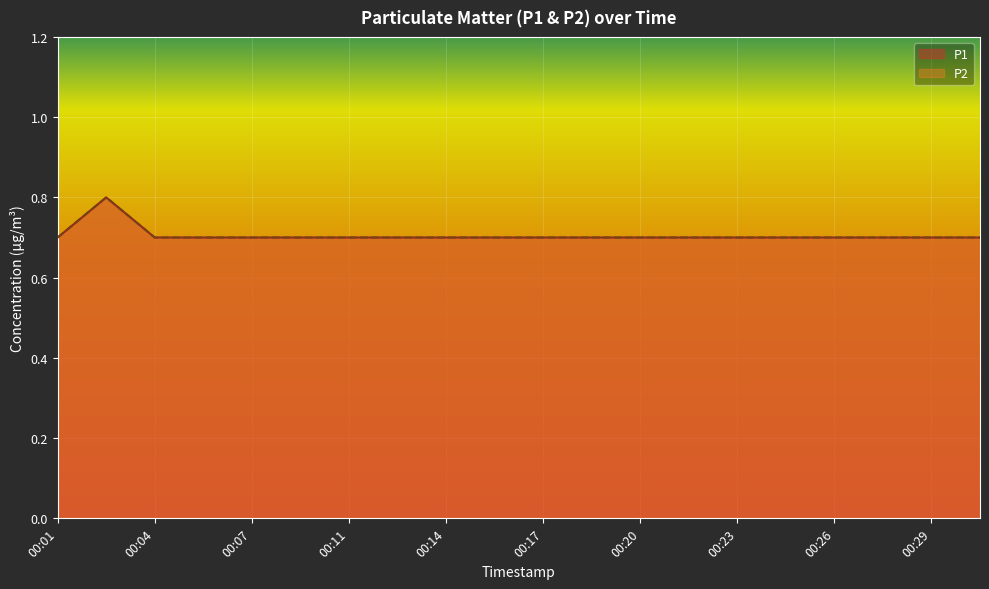

Which has a higher value, 00:15 or 00:06?

00:15